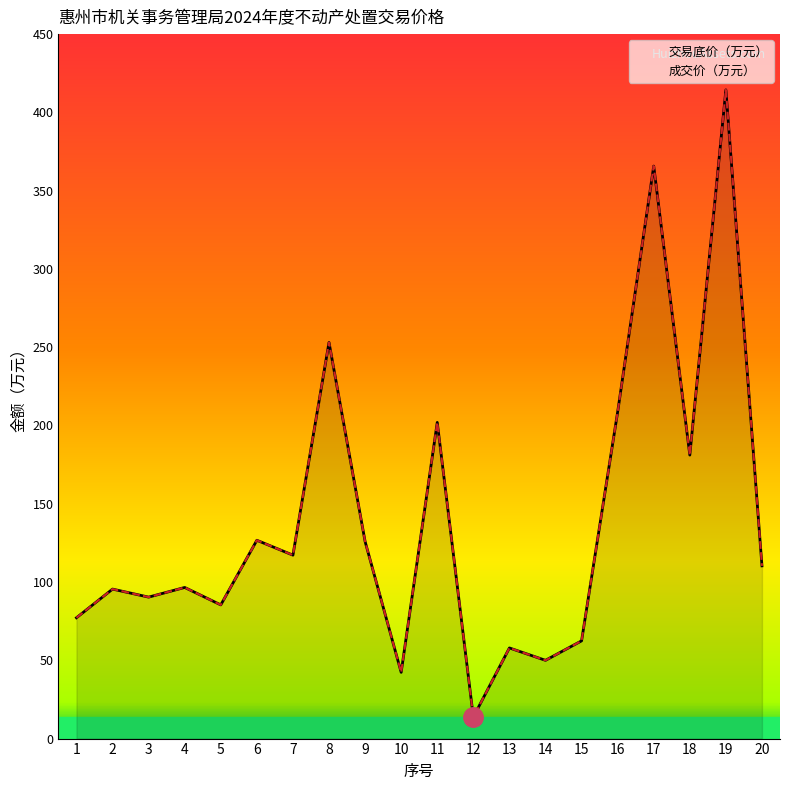

True or false: 交易底价（万元） and 成交价（万元） cross at least once.

False